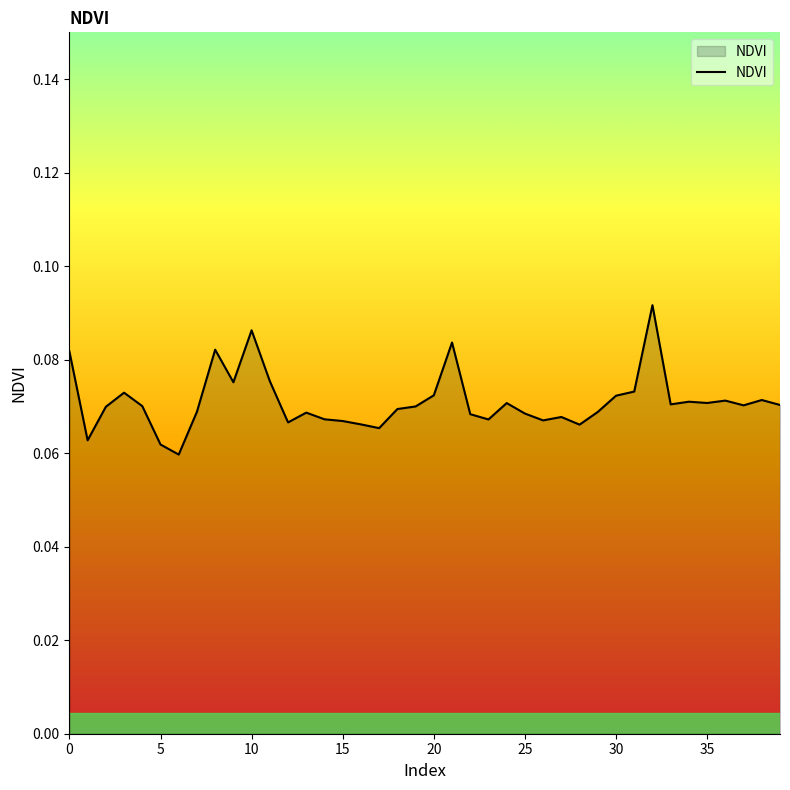

How many points are higher than both their immediate neighbors (excluding endpoints)?

11